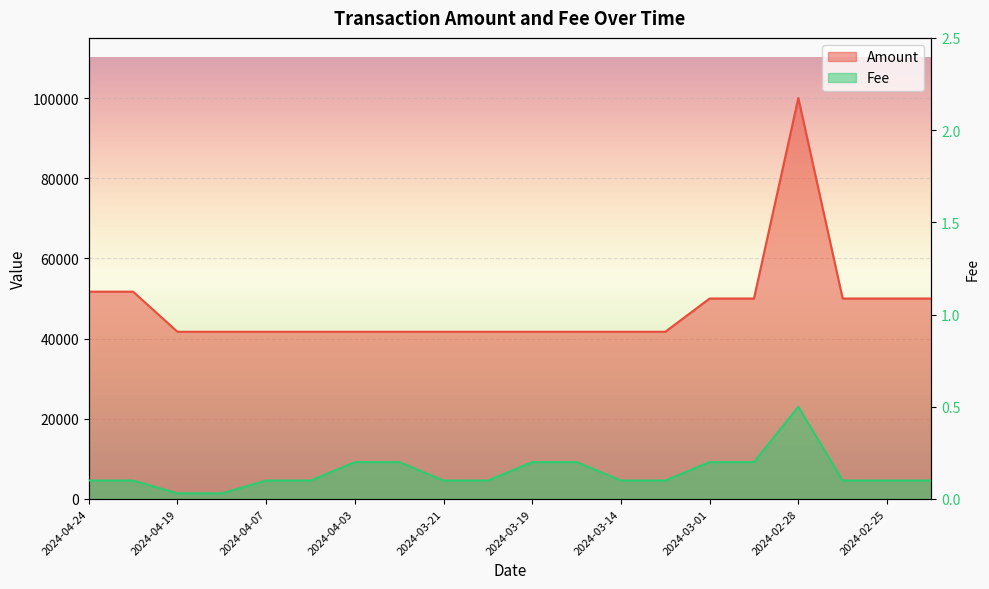

At 2024-03-21, list the series in order from smallest to largest.

Fee, Amount